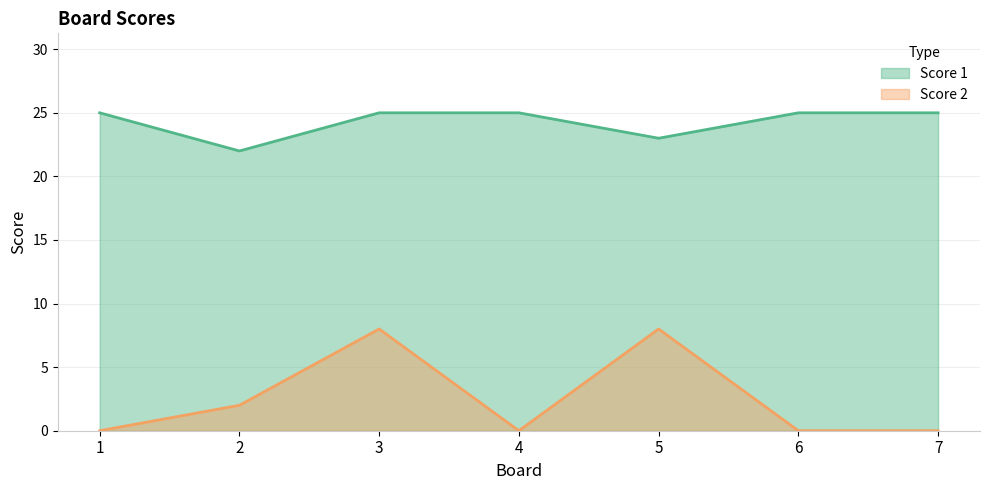

What is the difference between the Score 1 values at 4 and 2?

3